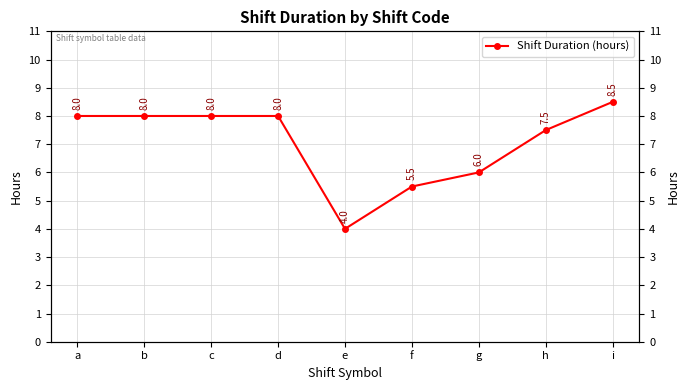

True or false: the data has more than 0 interior local peaks.

False